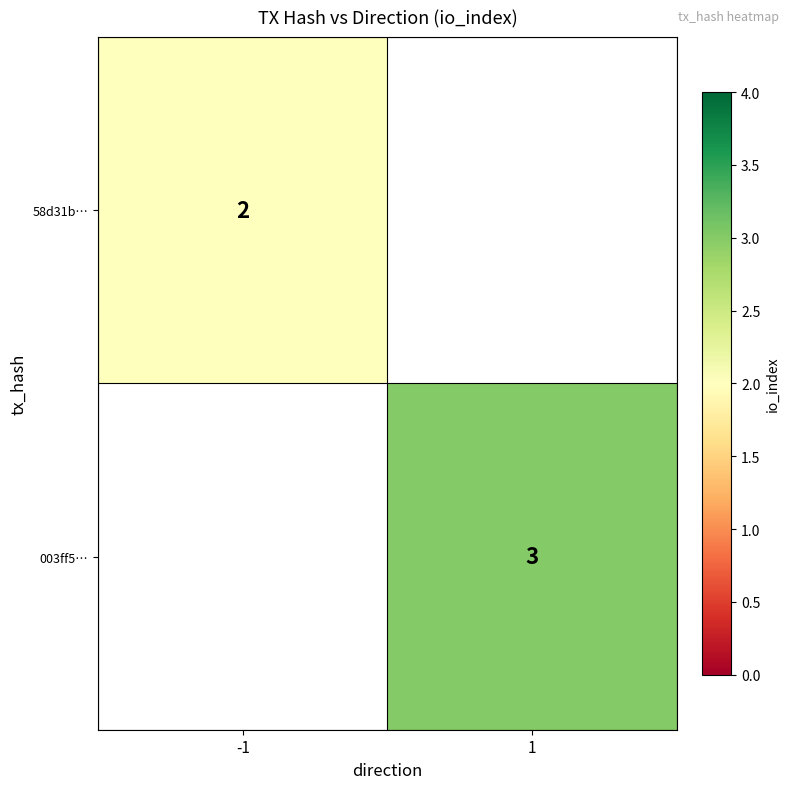

Is the value of 58d31b… at -1 greater than the value of 003ff5… at 1?

No